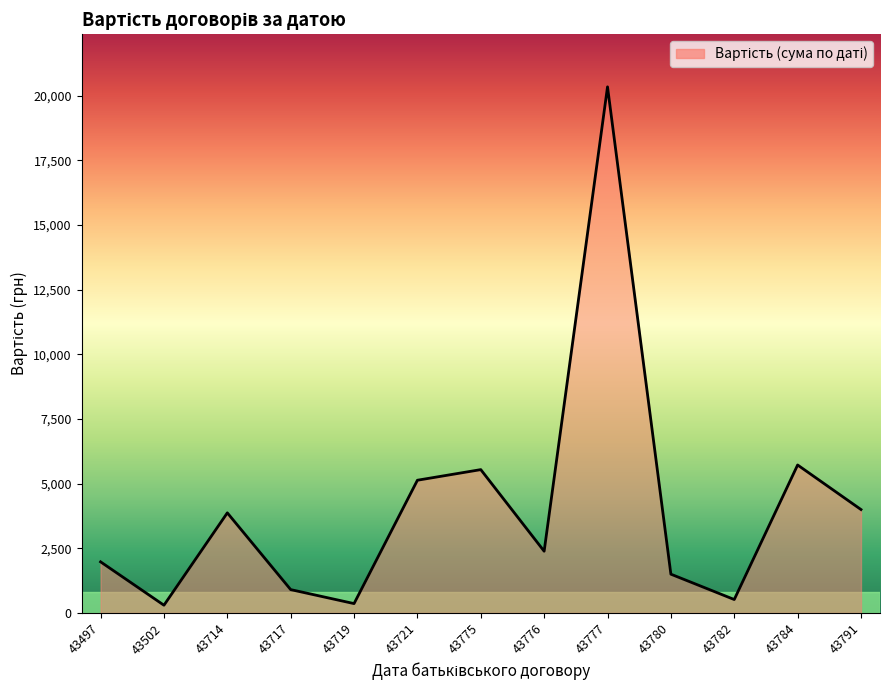

How many lines are shown in the chart?

1